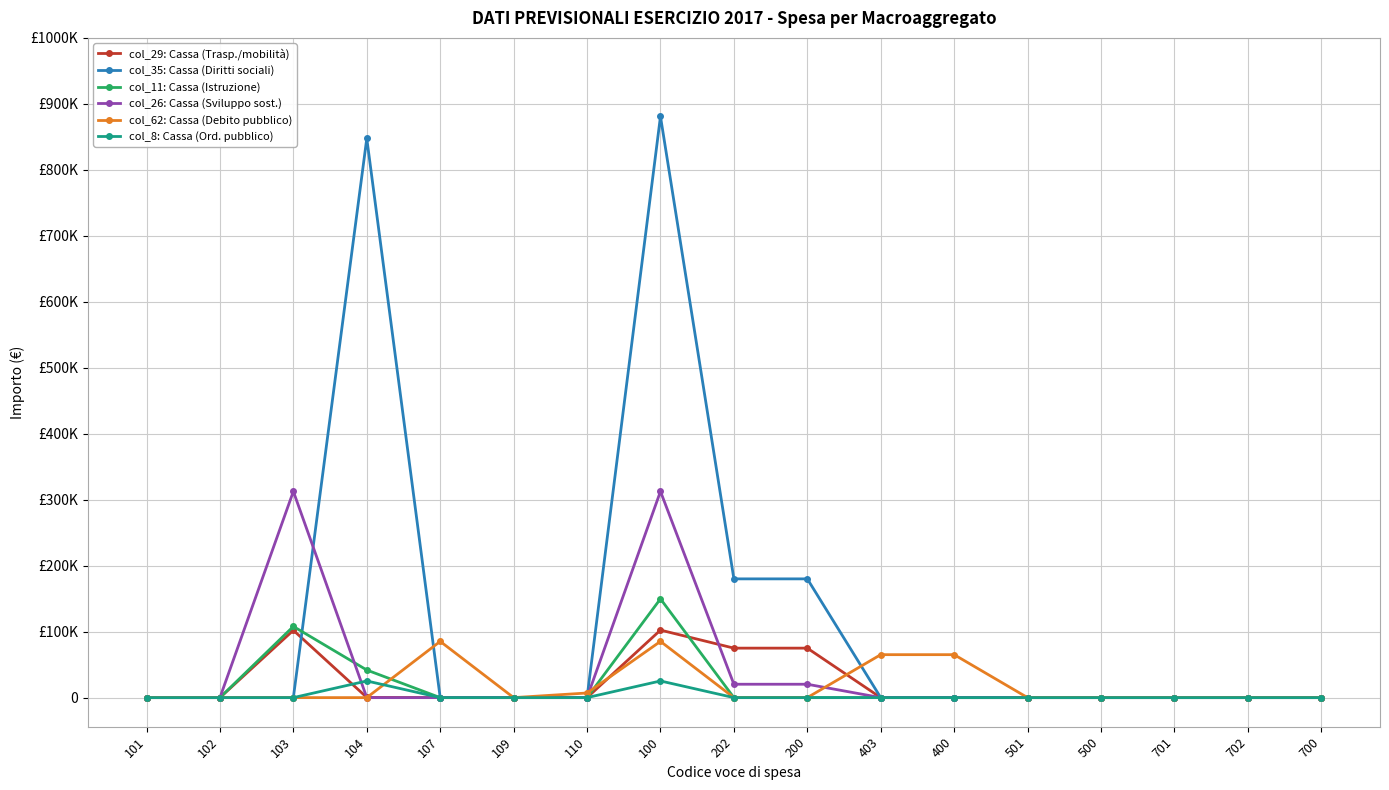

Rank the series at 104 from highest to lowest value.

col_35: Cassa (Diritti sociali), col_11: Cassa (Istruzione), col_8: Cassa (Ord. pubblico), col_29: Cassa (Trasp./mobilità), col_26: Cassa (Sviluppo sost.), col_62: Cassa (Debito pubblico)